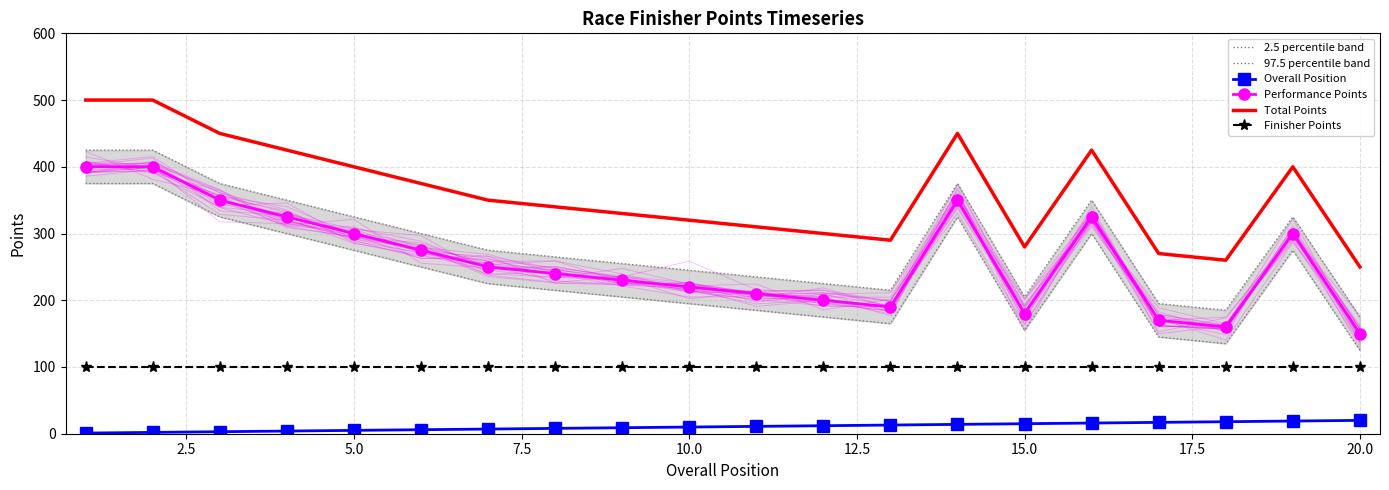

True or false: Performance Points and Overall Position cross at least once.

False